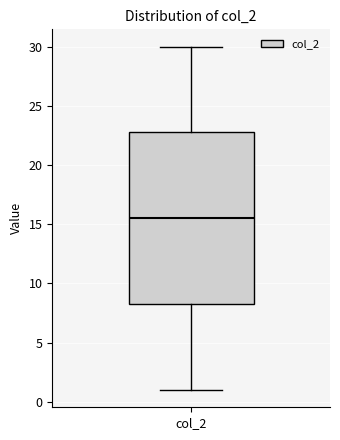

Where is the lower edge of the box for col_2 on the y-axis? The values are not printed on the chart, so give them approximately, as read against the axis.

8.5